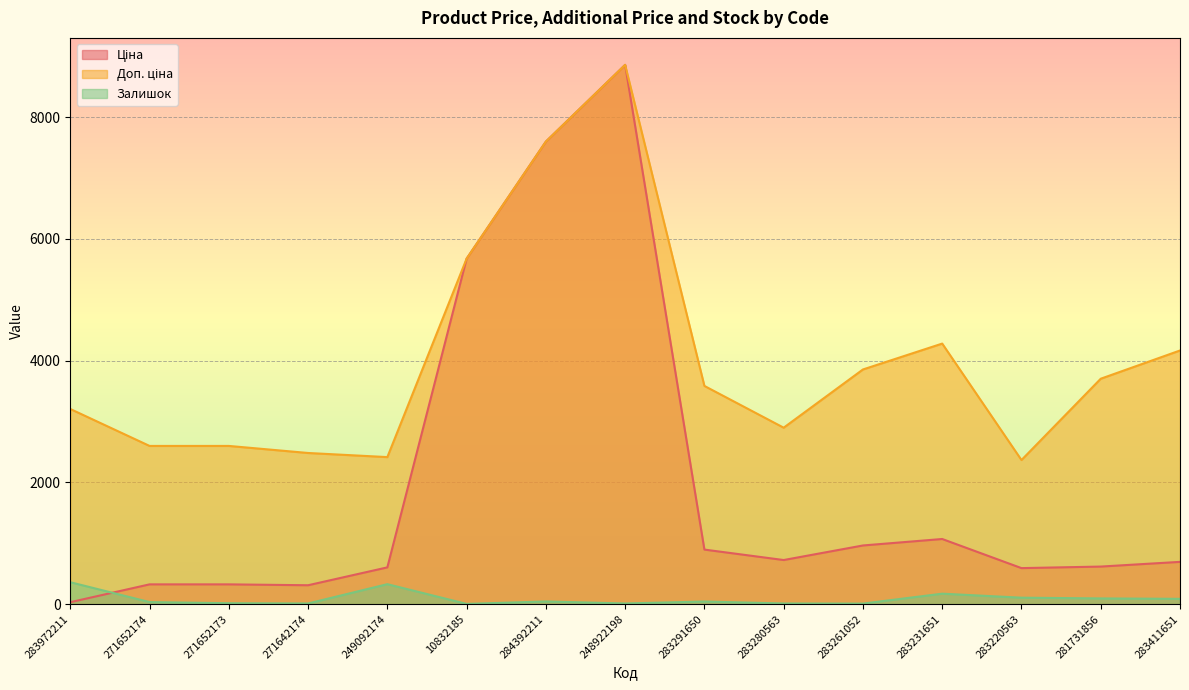

What are all the series names shown in the legend?

Ціна, Доп. ціна, Залишок